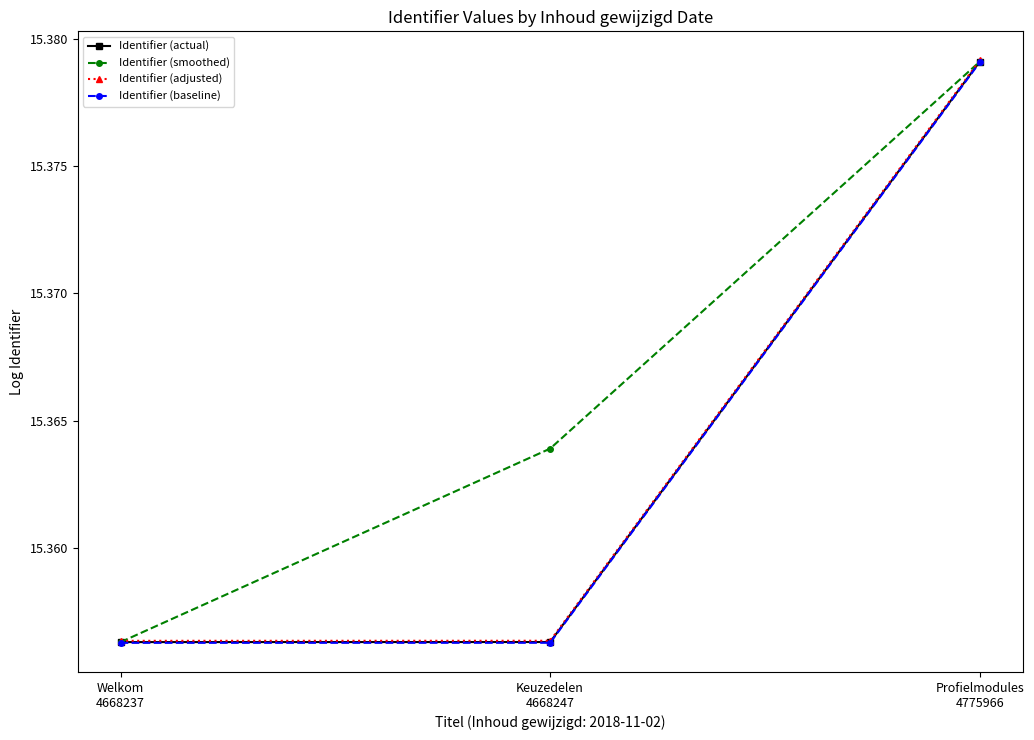

At how many categories does at least one series exceed 15?

3